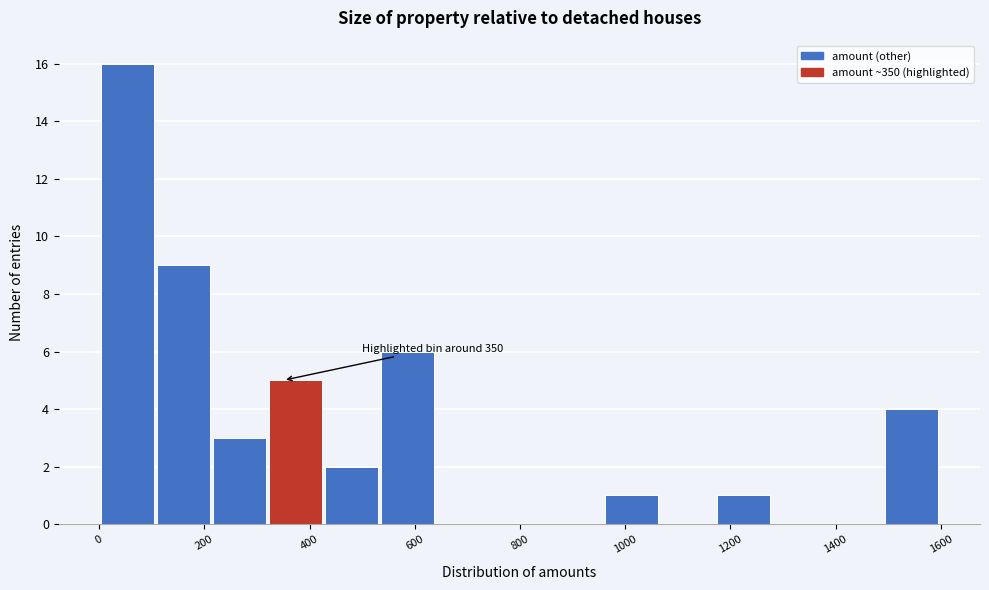

Which range on the x-axis has the tallest bar?

0 to 100